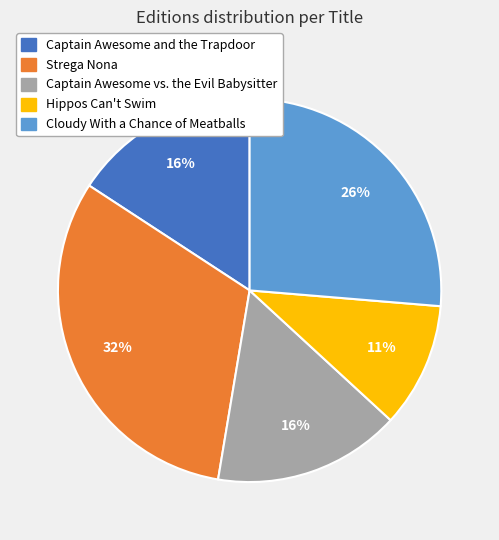

Between Cloudy With a Chance of Meatballs and Hippos Can't Swim, which is larger?

Cloudy With a Chance of Meatballs